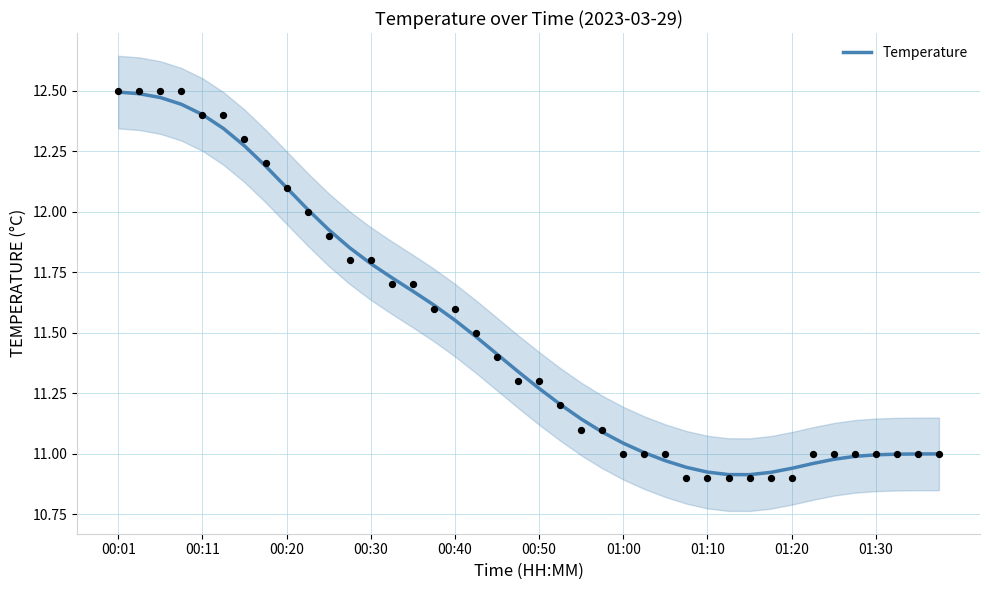

What is the change in value from 00:20 to 19?

-1.1